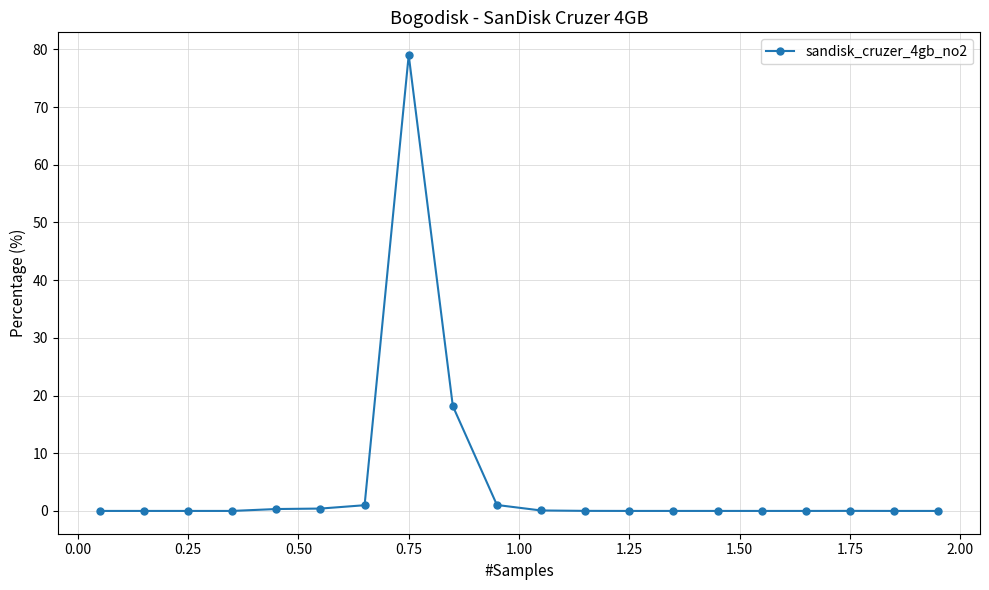

What is the value of the 9th point from the left?

18.2